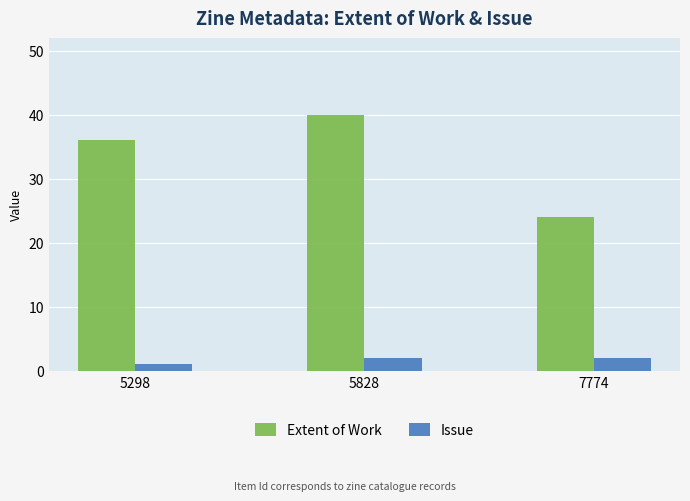

The value of Issue at 7774 is 2. True or false?

True